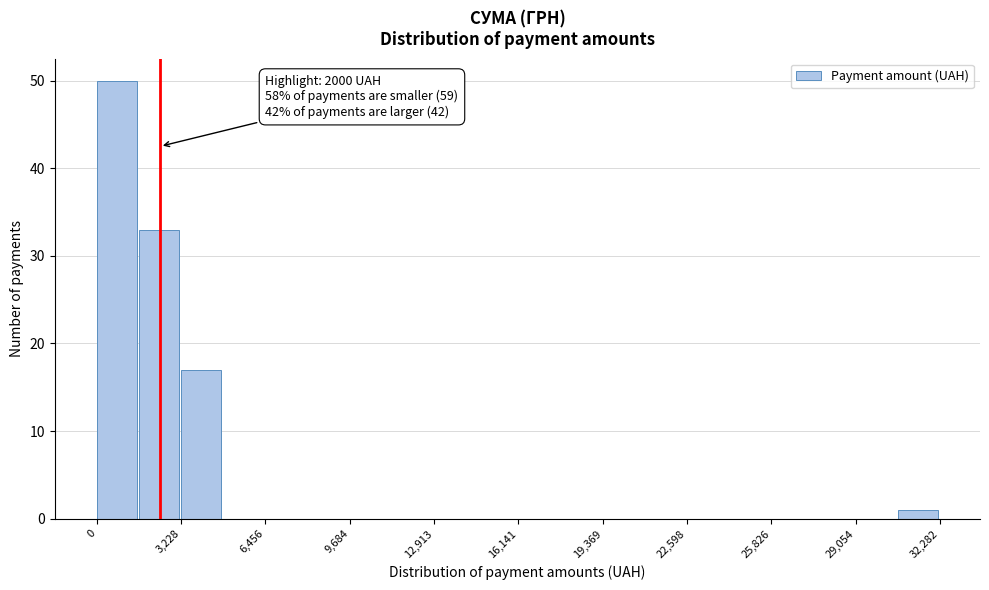

Read against the x-axis, roughly where is the centre of the tallest bar?

1000